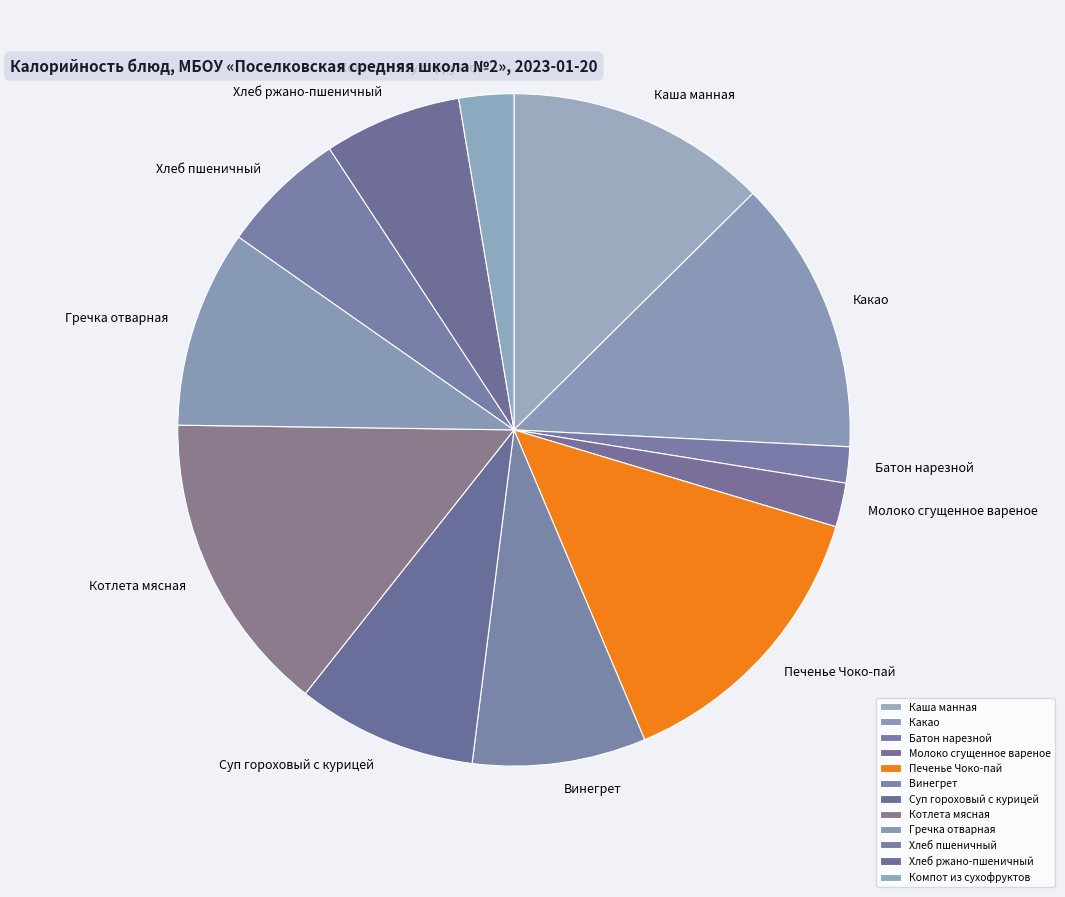

How many slices are in this pie chart?

12